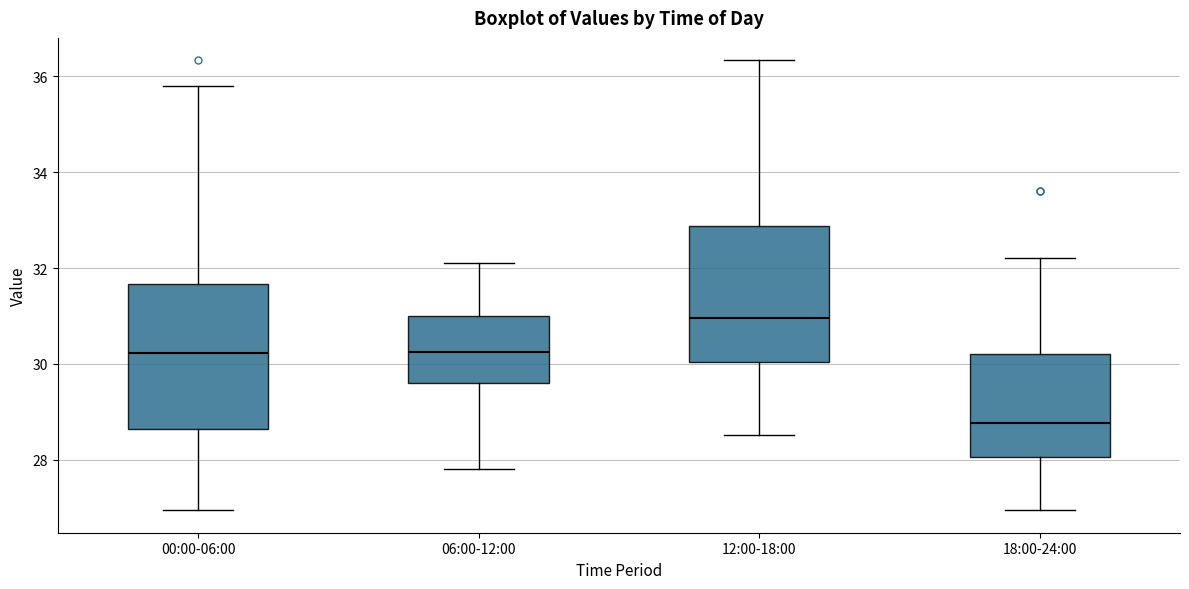

Reading left to right, read every box against the y-axis: the position of its median line, the range the box covers, and the ends of its whiskers. The values are not printed on the chart, so give them approximately, as read against the axis.

00:00-06:00: median 30.2, box 28.6 to 31.6, whiskers 27.0 to 35.8
06:00-12:00: median 30.2, box 29.6 to 31.0, whiskers 27.8 to 32.2
12:00-18:00: median 31.0, box 30.0 to 32.8, whiskers 28.6 to 36.4
18:00-24:00: median 28.8, box 28.0 to 30.2, whiskers 27.0 to 32.2